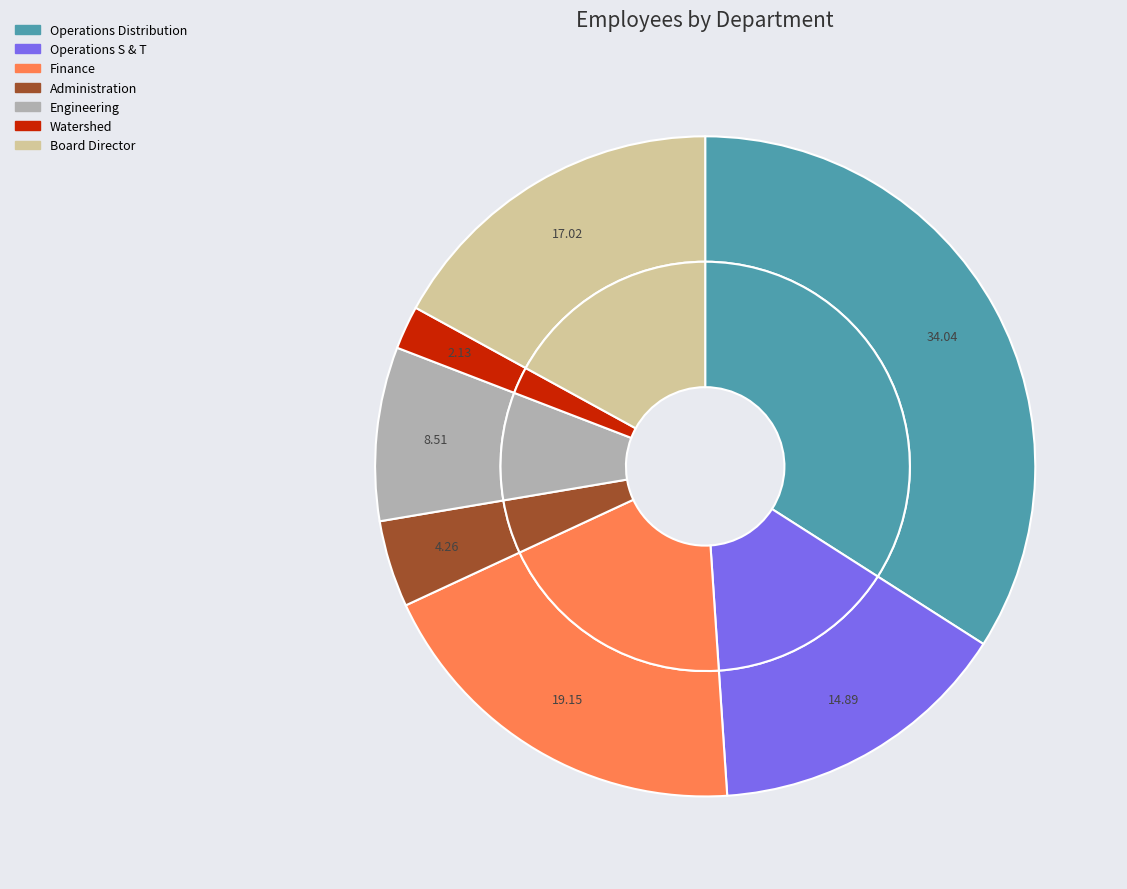

To the nearest percent, what is the combined percentage of Operations Distribution and Administration?

38%